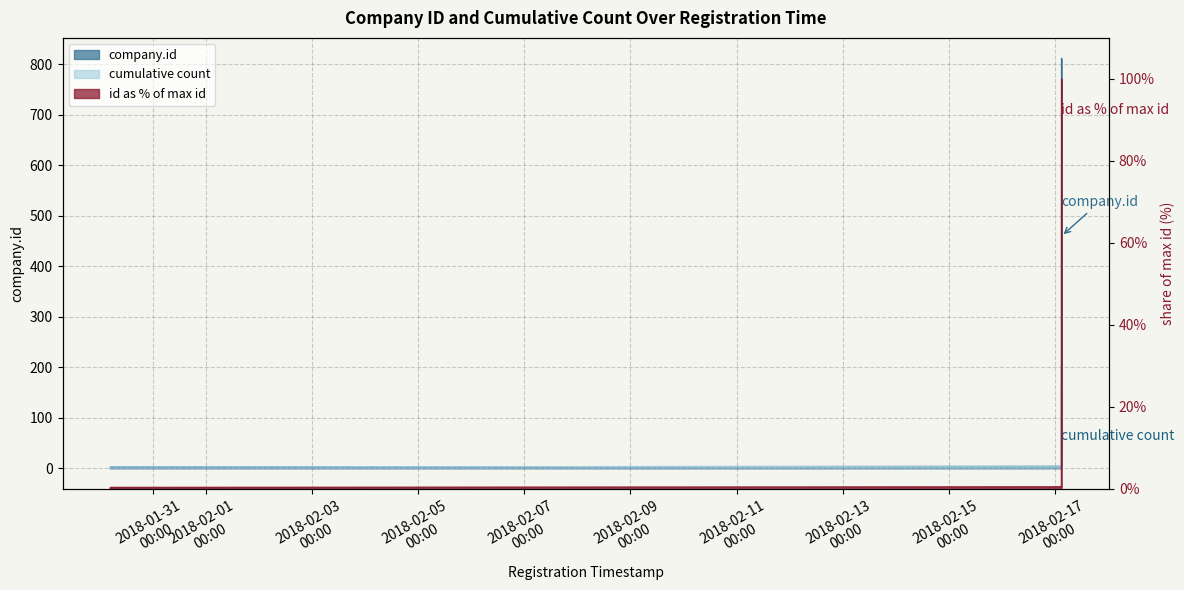

True or false: company.id and company count (cumulative) intersect in this chart.

False